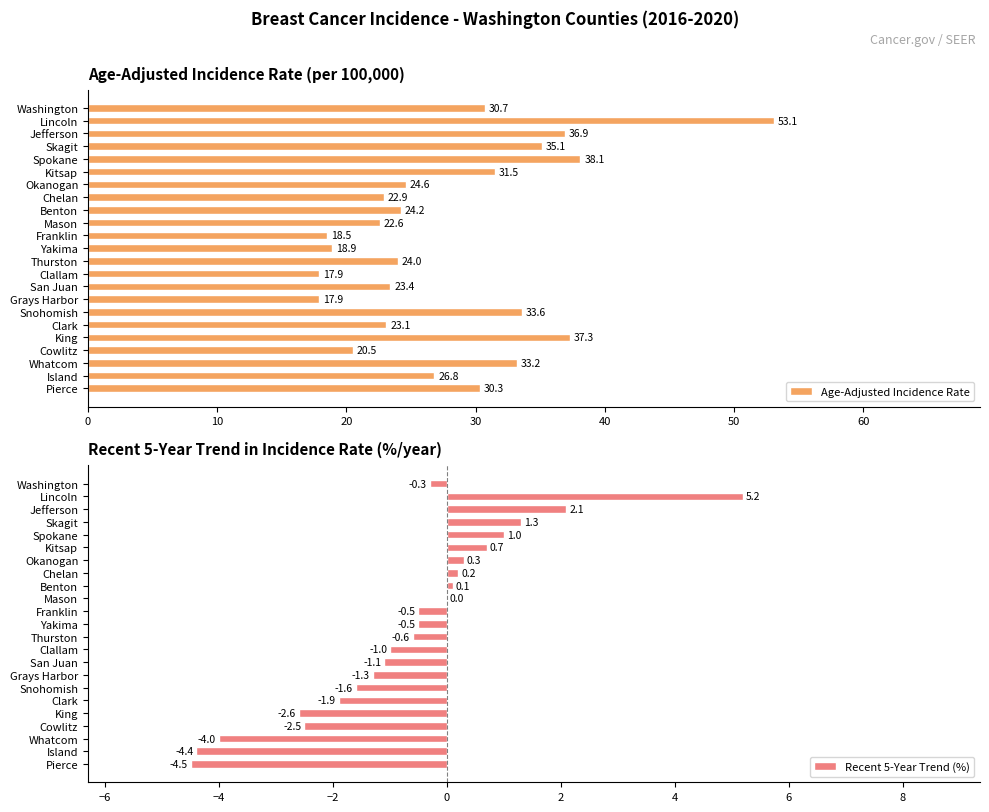

What is the difference between the second highest and second lowest values in the Age-Adjusted Incidence Rate series?

20.2